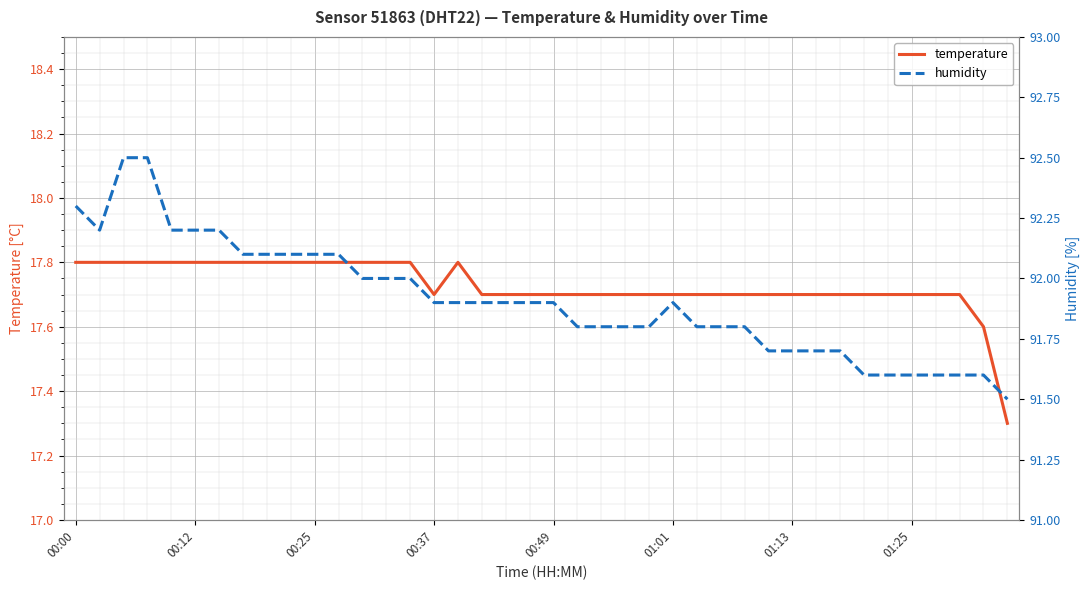

At how many categories does at least one series exceed 88?

40